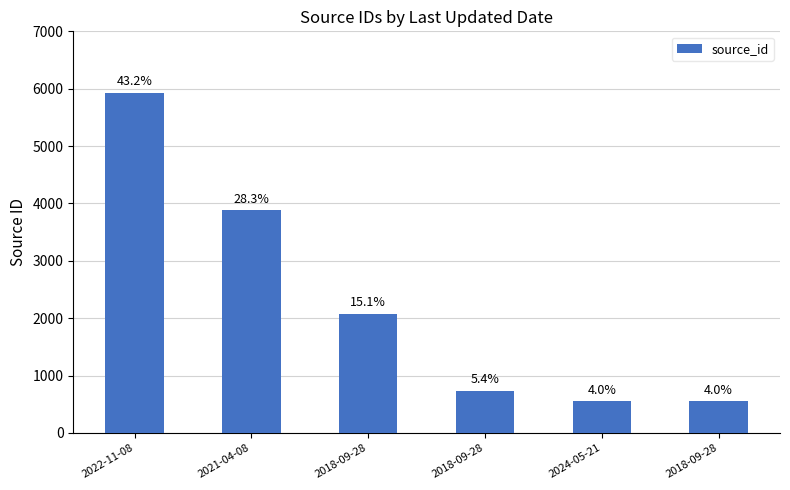

Does the chart contain any negative values?

No